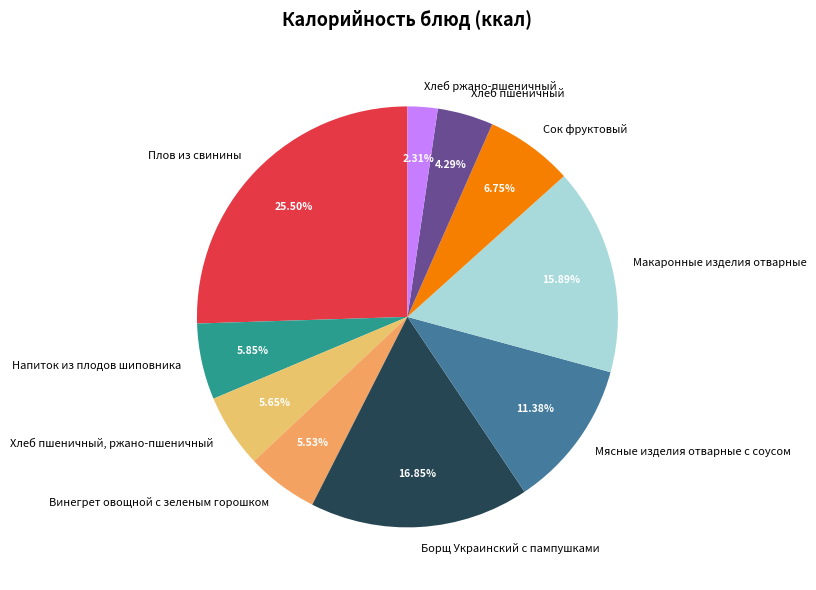

Which slice is the largest?

Плов из свинины